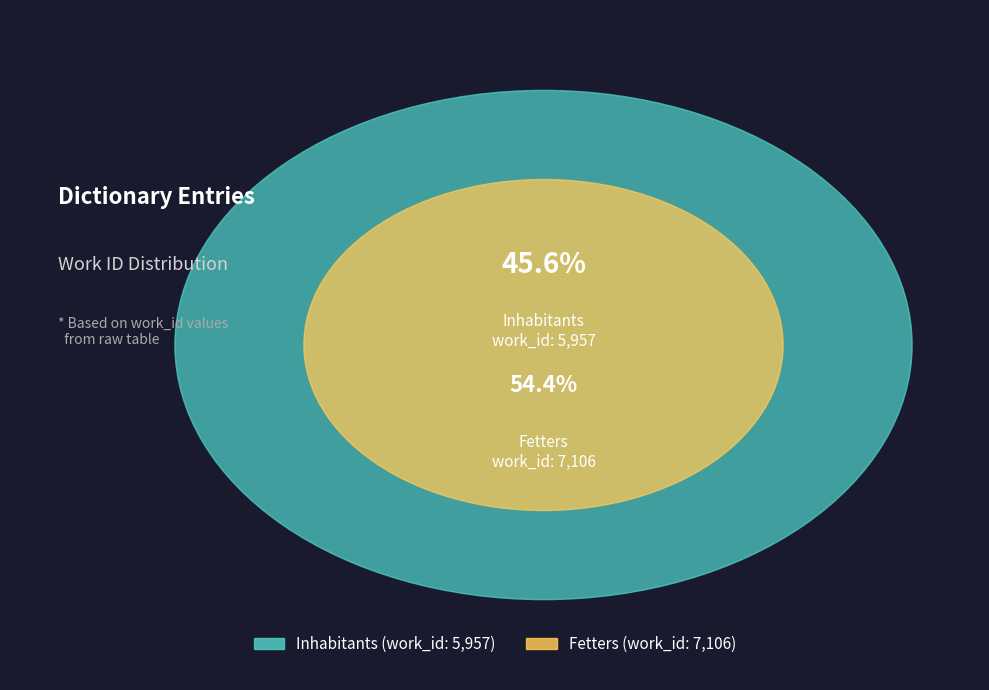

What percentage is the Inhabitants slice, to the nearest percent?

46%